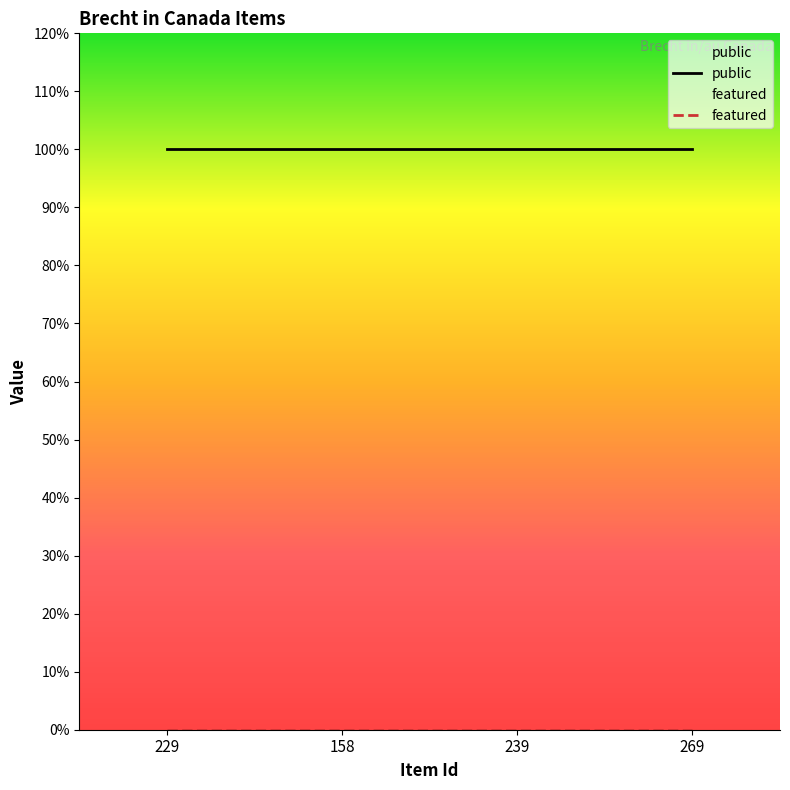

What is the sum of all public values?

4